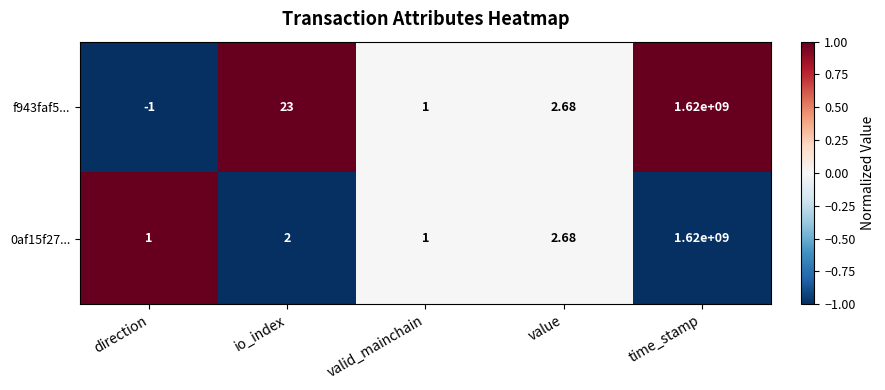

Rank the categories by f943faf5... value from highest to lowest.

time_stamp, io_index, value, valid_mainchain, direction